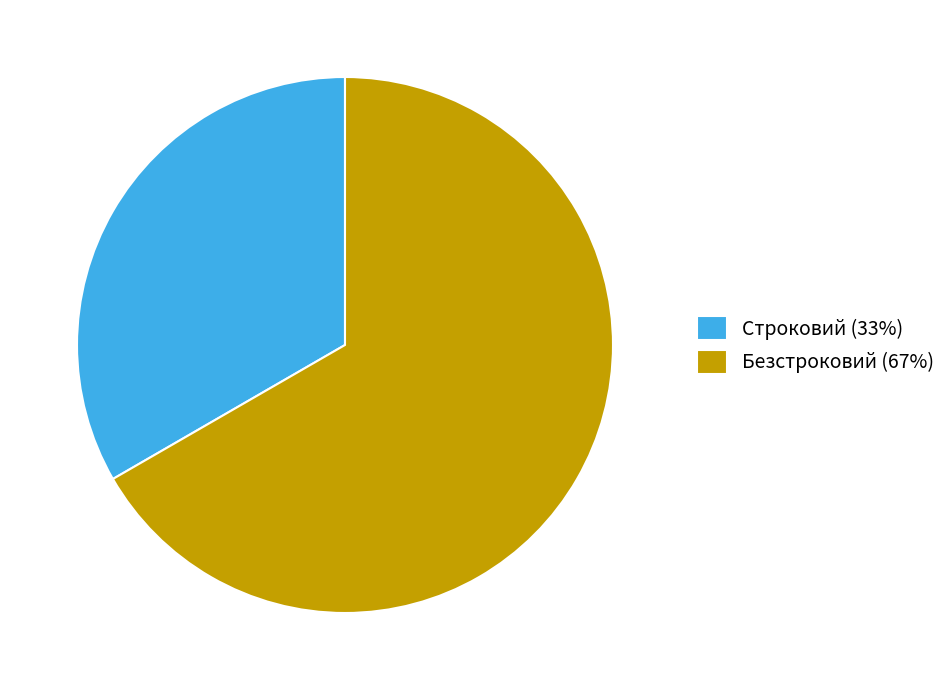

Does Безстроковий (67%) account for over 50% of the chart?

Yes